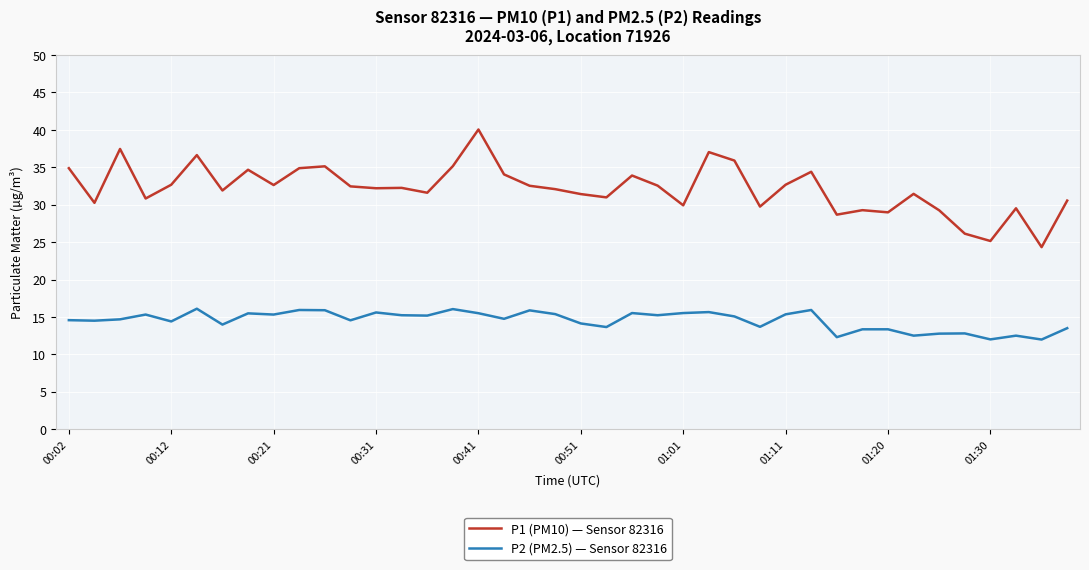

True or false: P1 (PM10) — Sensor 82316 and P2 (PM2.5) — Sensor 82316 intersect in this chart.

False